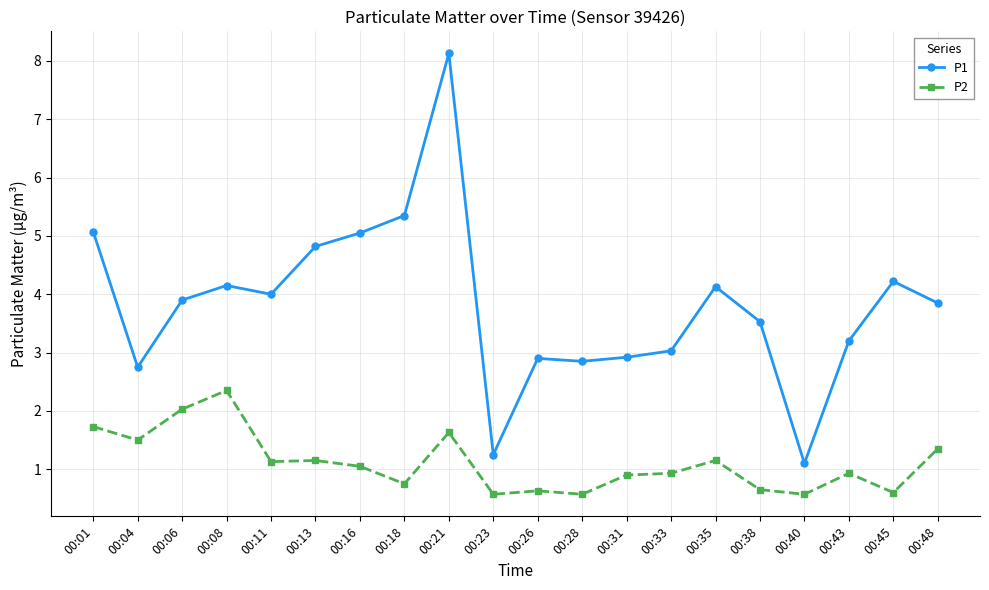

True or false: P1 and P2 intersect in this chart.

False